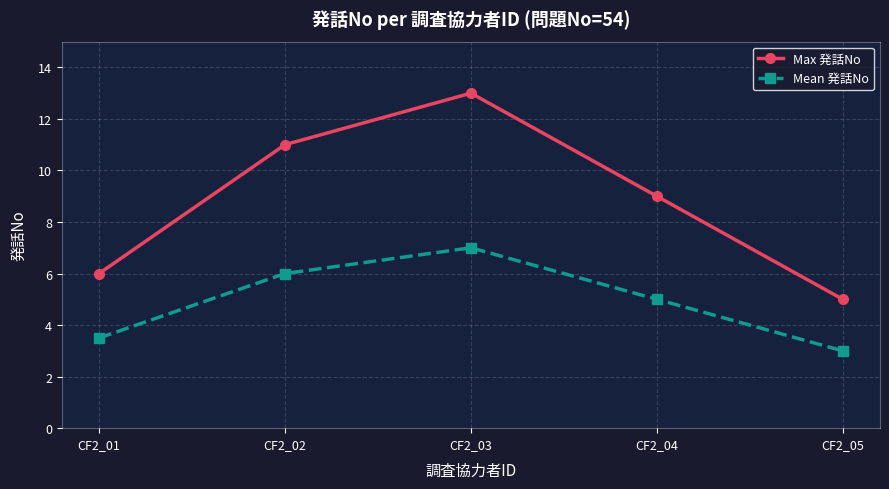

Does the chart have visible grid lines?

Yes